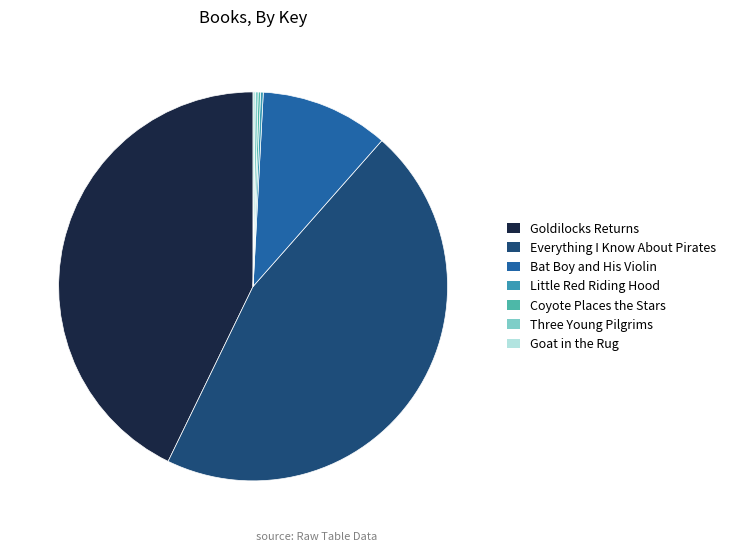

Count the number of slices in the pie.

7